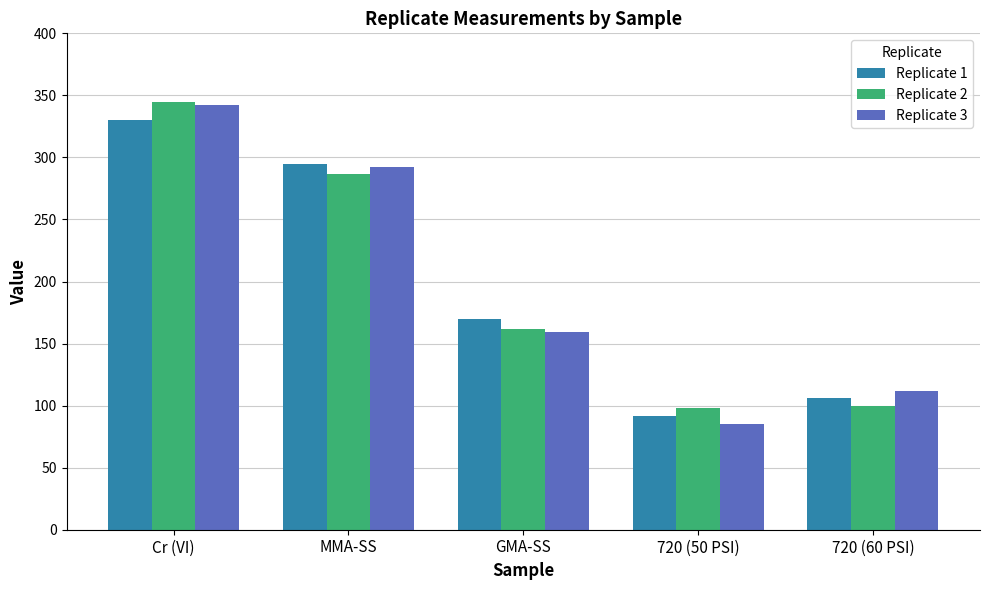

Which series has the widest spread of values?

Replicate 3